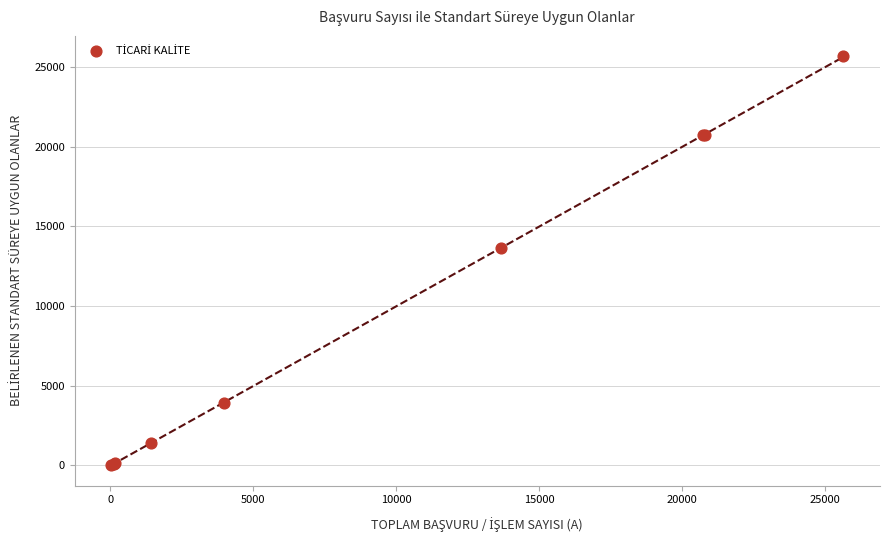

What Y value in the scatter plot is closest to 12842?

13657